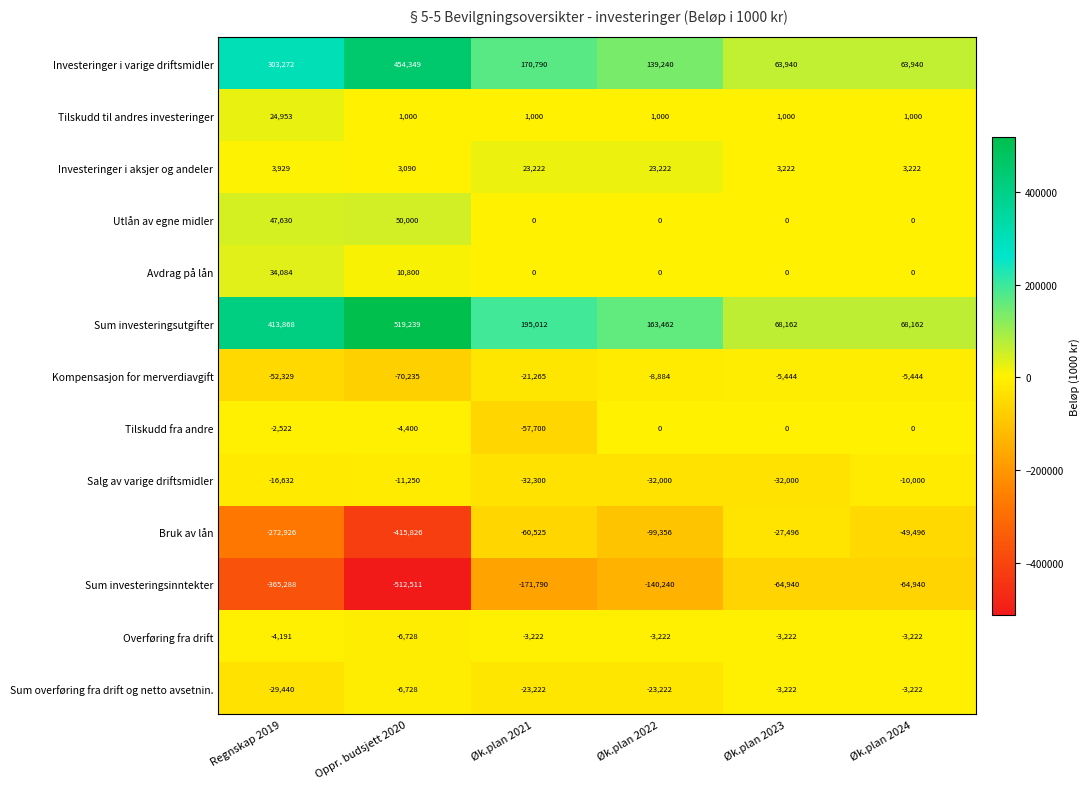

Which series has the largest range (max minus min)?

Sum investeringsutgifter